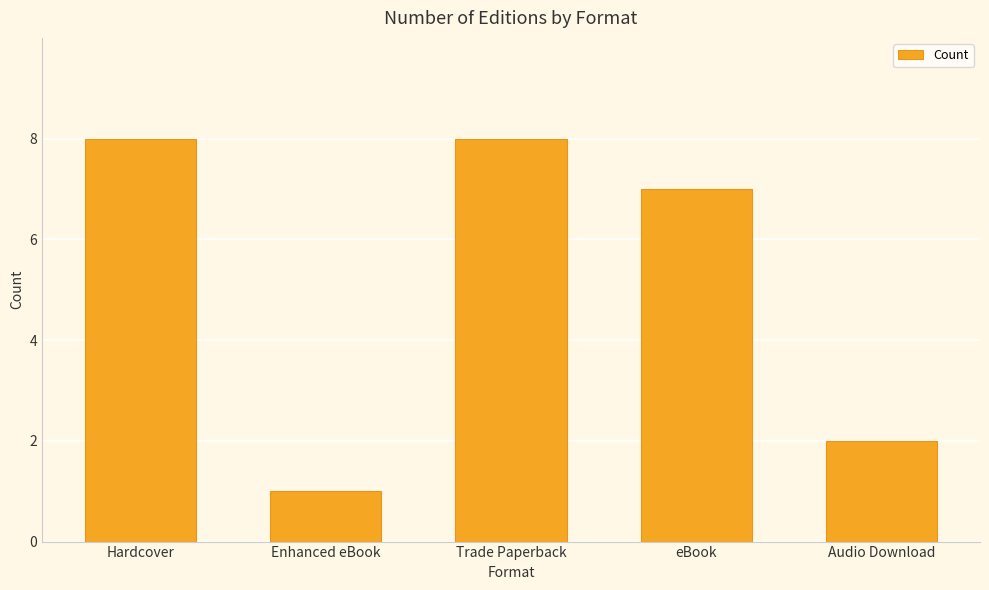

The chart shows a value of 10 at eBook. True or false?

False